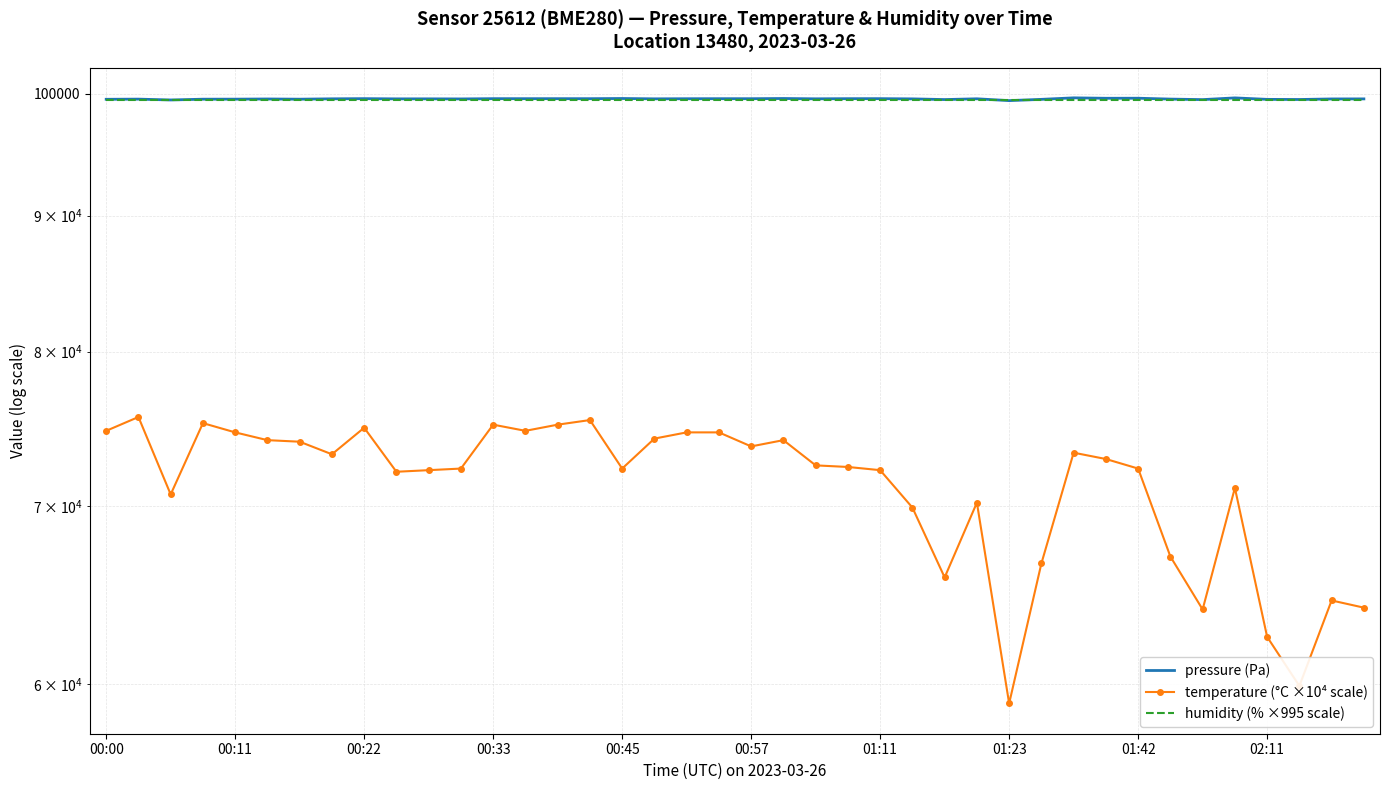

What are all the series names shown in the legend?

pressure (Pa), temperature (°C ×10⁴ scale), humidity (% ×995 scale)